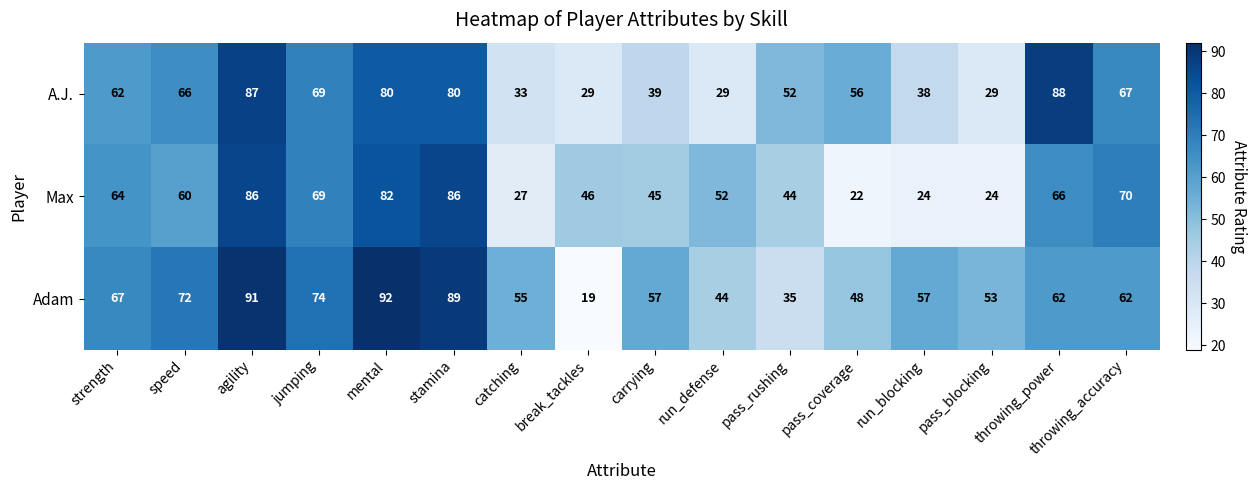

What is the maximum value for Adam?

92